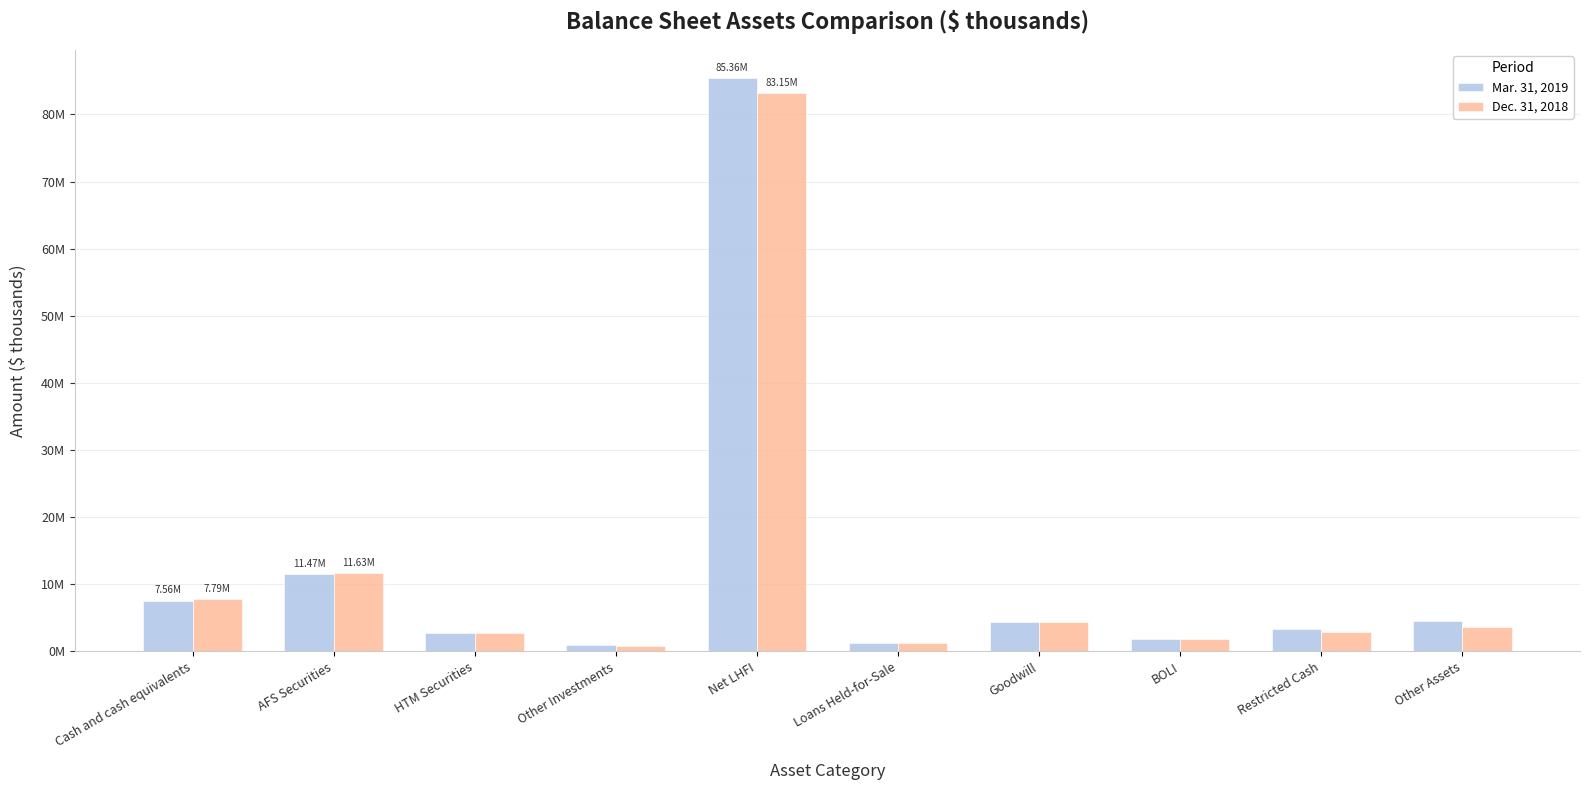

Are the bars horizontal?

No